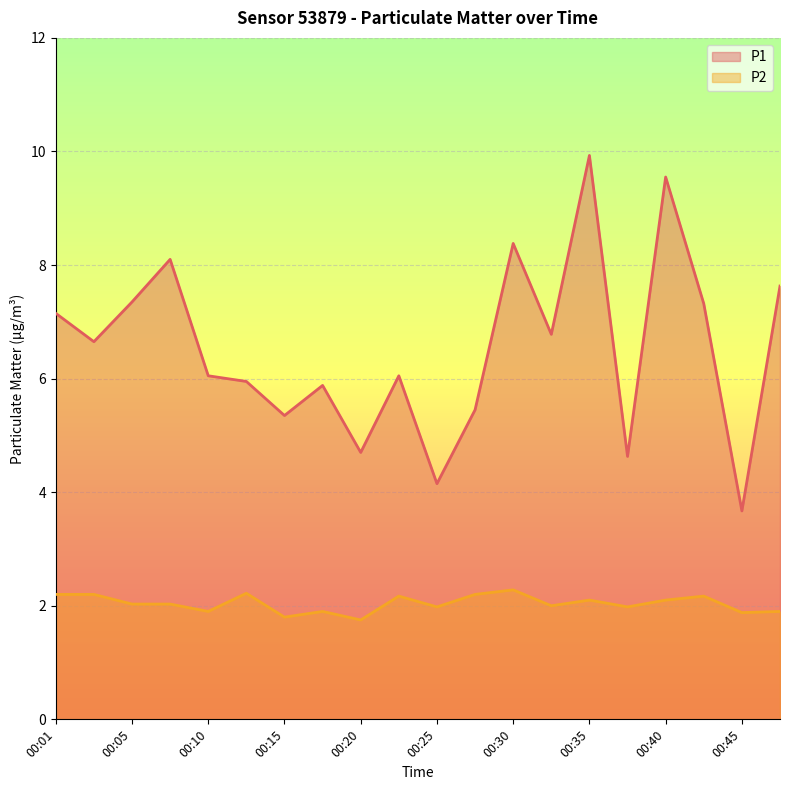

What is the difference between the maximum and minimum values in the P2 series?

0.5